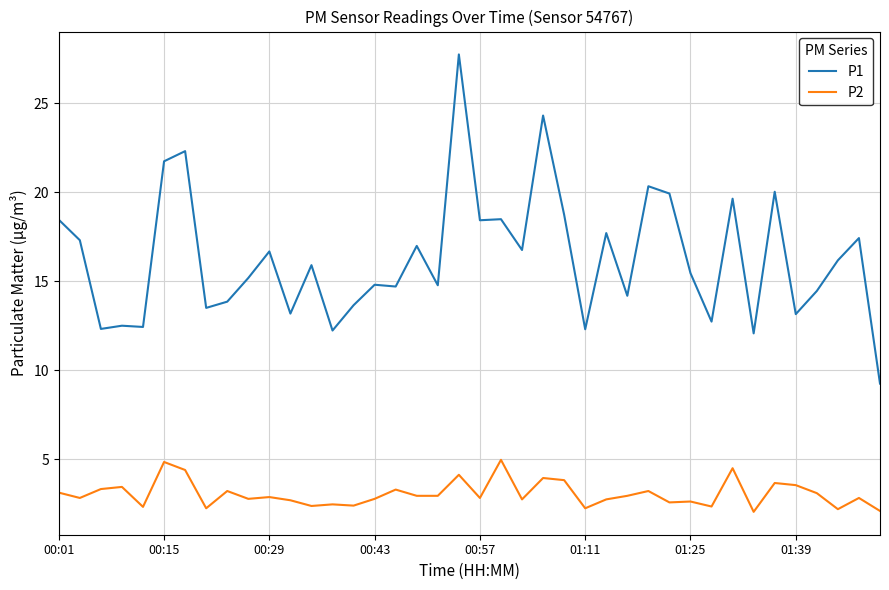

What are all the series names shown in the legend?

P1, P2